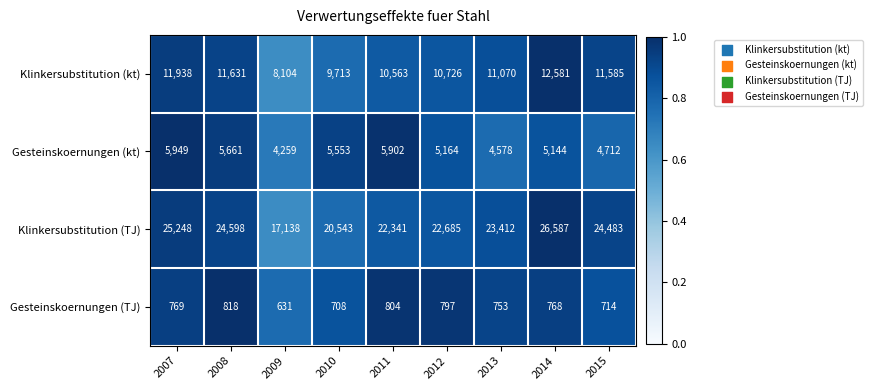

How many series are shown in this chart?

4